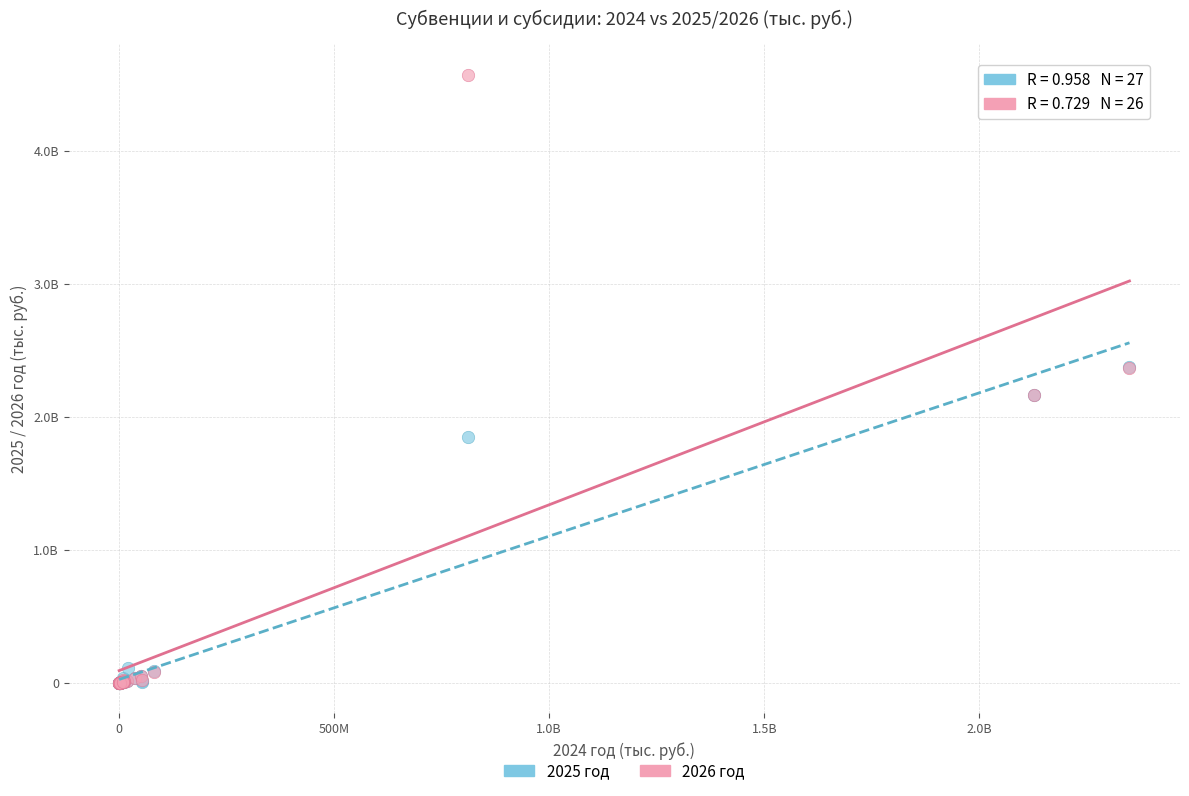

What are all the series names shown in the legend?

2025 год, 2026 год